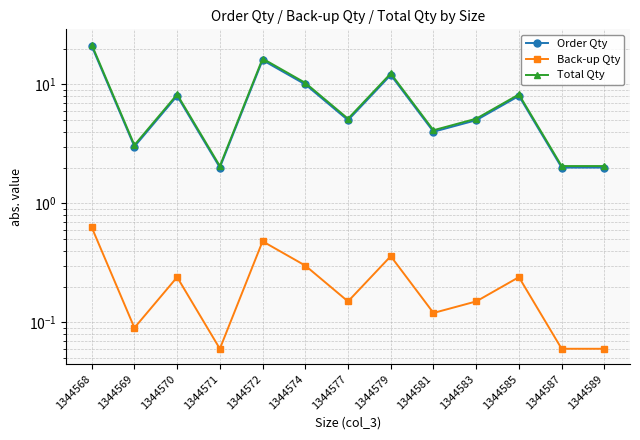

How many data points in Order Qty are less than 5?

5